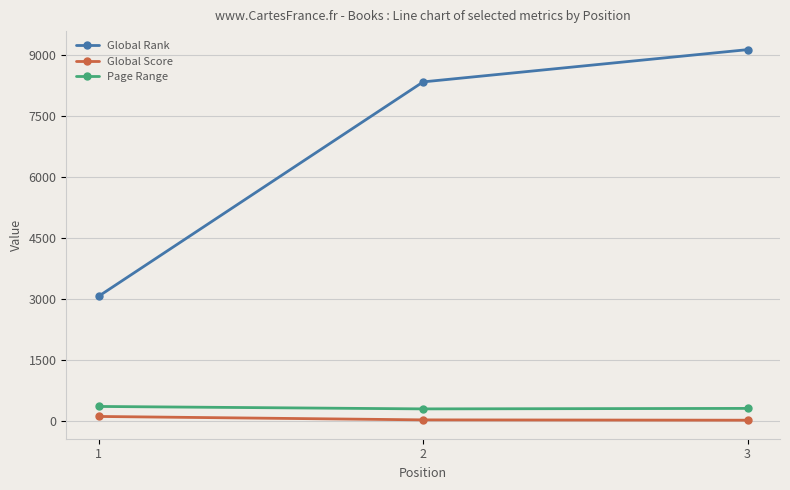

How many series are shown in this chart?

3